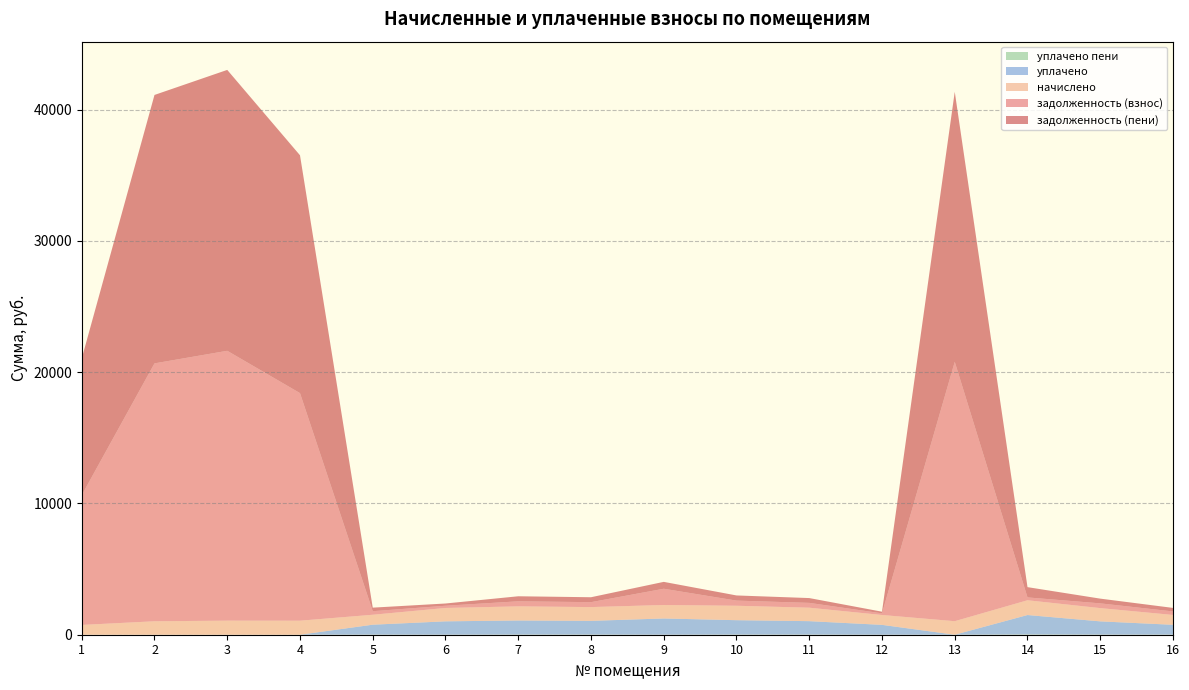

Reading right to left, what are all the values shown in this chart?

задолженность (взнос): 16=268.2	15=361.0	14=216.2	13=19758.2	12=125.2	11=366.6	10=392.8	9=1237.2	8=374.9	7=384.6	6=169.8	5=270.8	4=17334.6	3=20555.4	2=19644.3	1=9883.8
начислено: 16=750.2	15=1009.8	14=1125.7	13=1030.6	12=751.4	11=1025.5	10=1098.9	9=1027.6	8=1048.7	7=1075.7	6=1018.7	5=757.6	4=1069.2	3=1072.2	2=1024.7	1=745.5
задолженность (пени): 16=268.2	15=361.0	14=782.8	13=20567.0	12=125.2	11=366.6	10=392.8	9=524.1	8=374.9	7=384.6	6=170.4	5=270.8	4=18117.7	3=21396.8	2=20448.4	1=10412.4
уплачено пени: 16=5.8	15=7.8	14=18.5	13=0.0	12=0.0	11=8.0	10=8.6	9=0.0	8=8.2	7=8.4	6=0.7	5=5.9	4=0.0	3=0.0	2=0.0	1=0.0
уплачено: 16=750.2	15=1009.8	14=1481.5	13=0.0	12=751.4	11=1025.5	10=1098.9	9=1237.2	8=1048.7	7=1075.7	6=1018.7	5=757.6	4=0.0	3=0.0	2=0.0	1=0.0